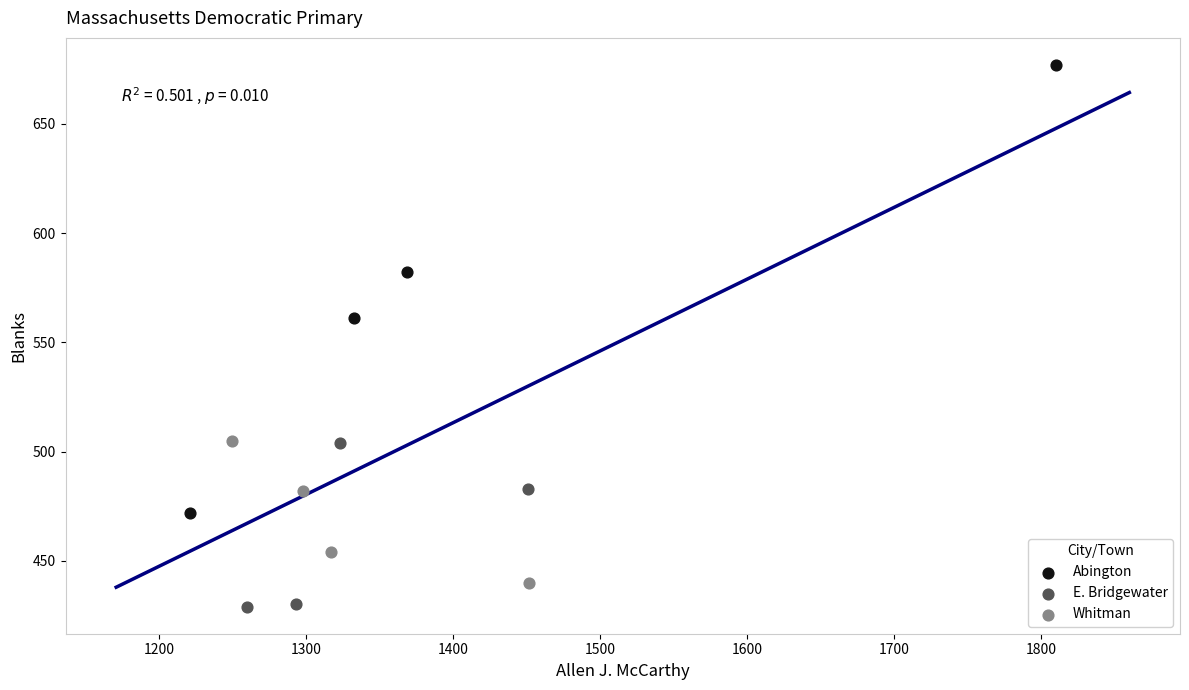

Which series reaches the minimum Y coordinate?

E. Bridgewater